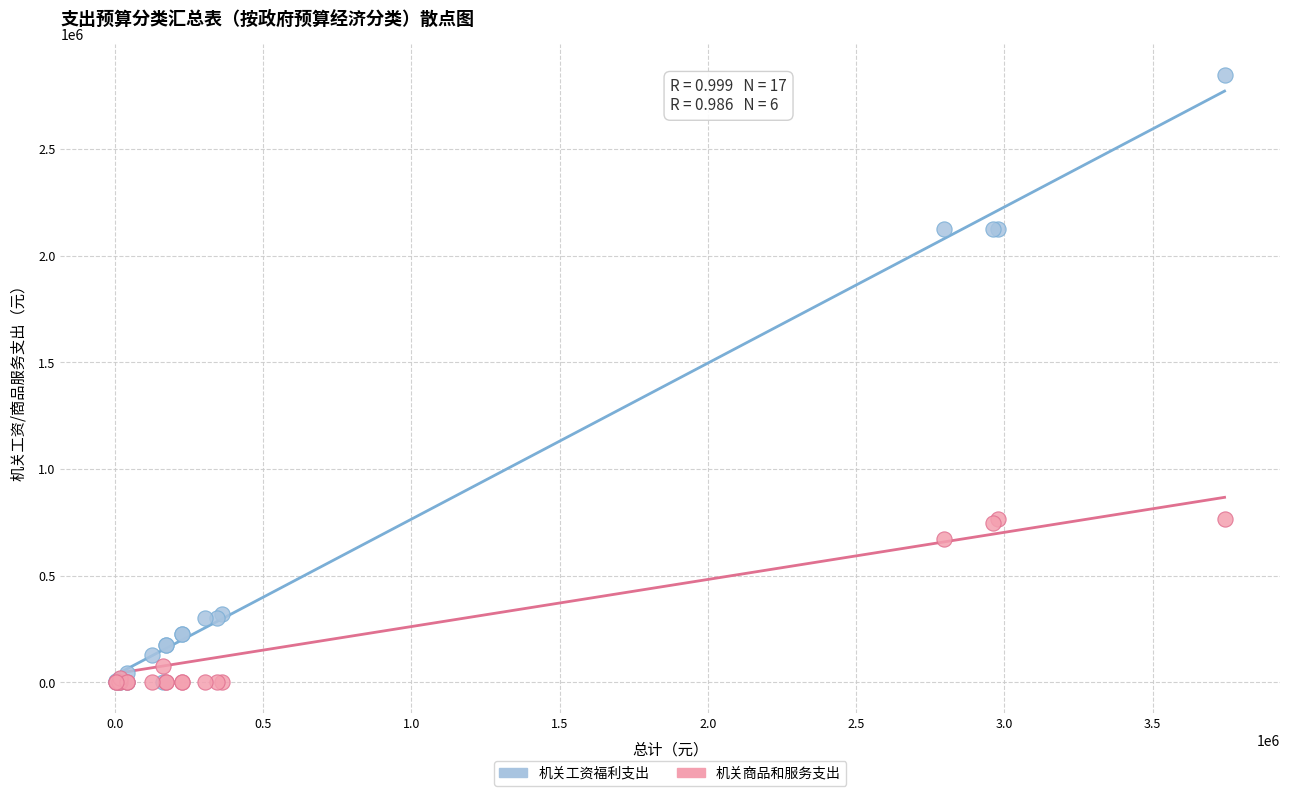

Which series has the largest Y range (max minus min)?

机关工资福利支出